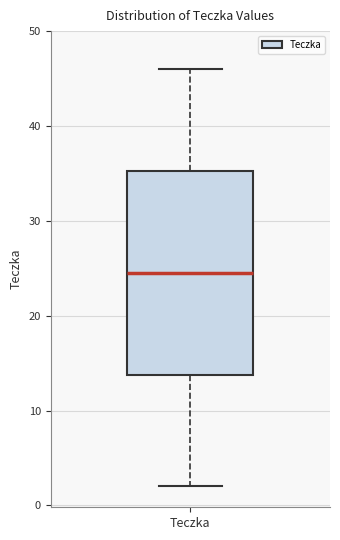

Read this box plot against the y-axis: the position of the median line, the range covered by the box, and the ends of both whiskers. The values are not printed on the chart, so give them approximately, as read against the axis.

median 25, box 14 to 35, whiskers 2 to 46